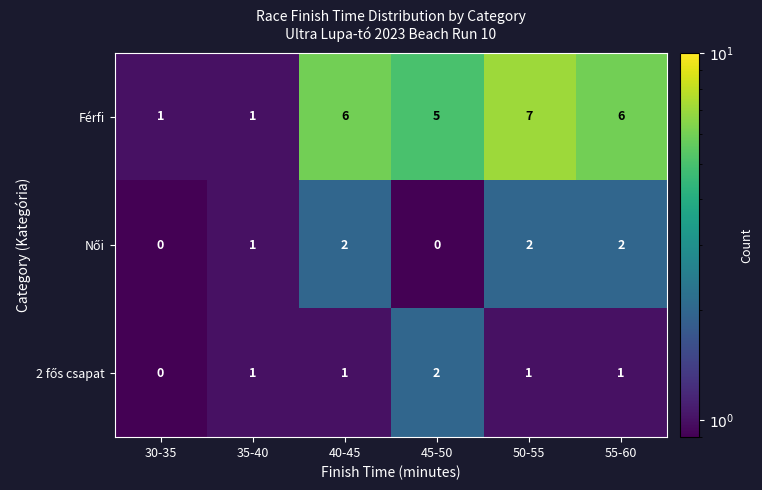

Is it true that Férfi equals 2 at 40-45?

False